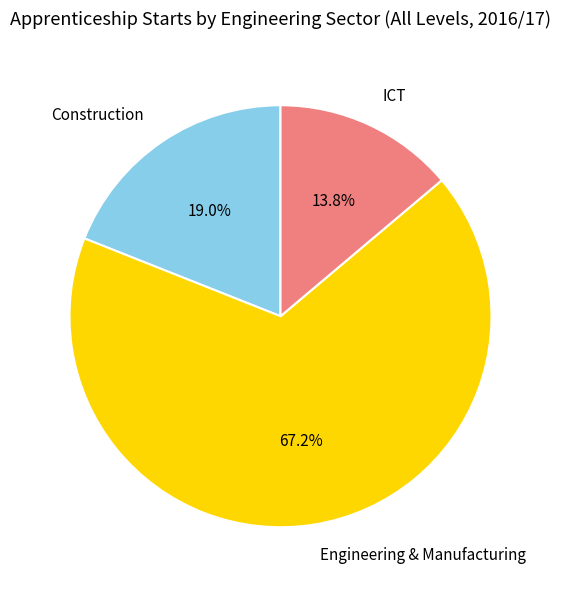

Approximately how many times larger is the value at Construction compared to ICT?

1.4